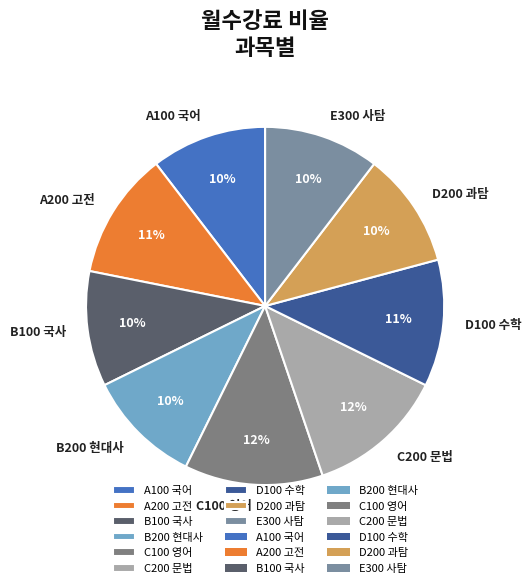

Is there a majority slice in this chart?

No